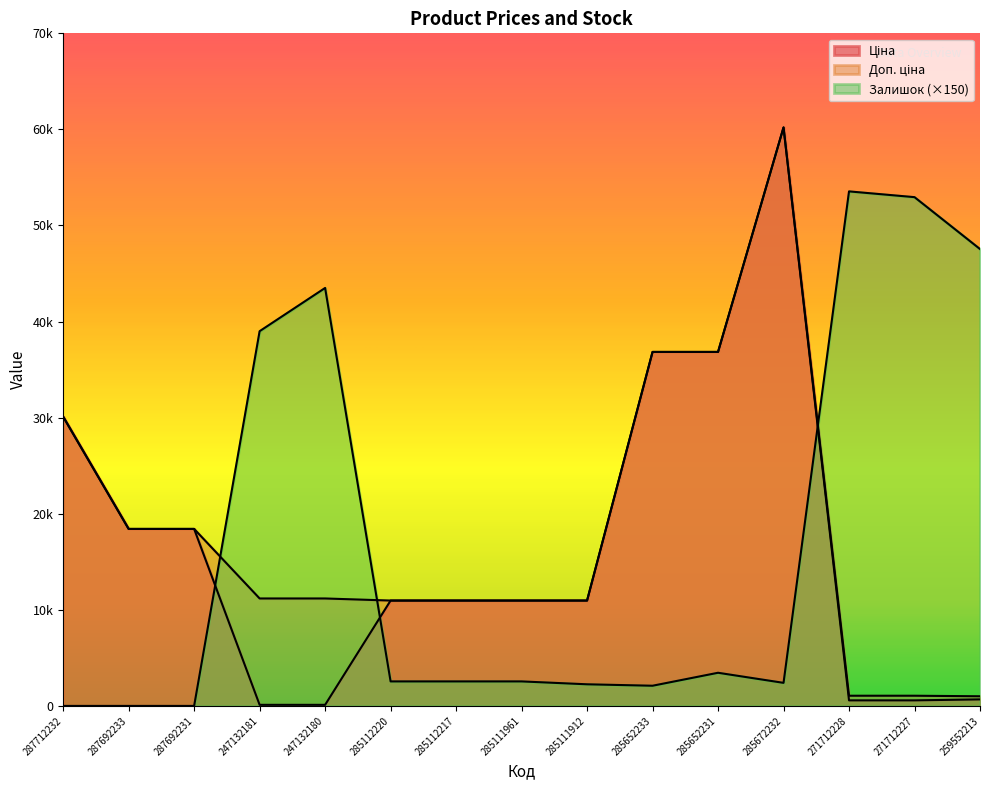

At which label does Залишок reach its minimum?

287712232